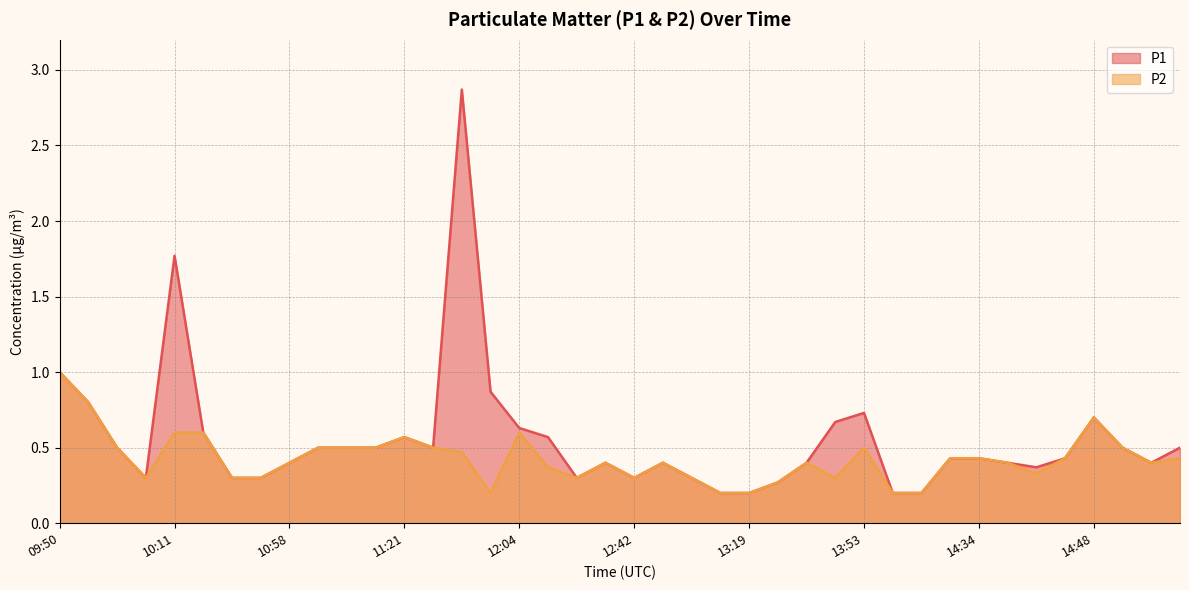

The P2 series shows 0.5 at 11:30. True or false?

True